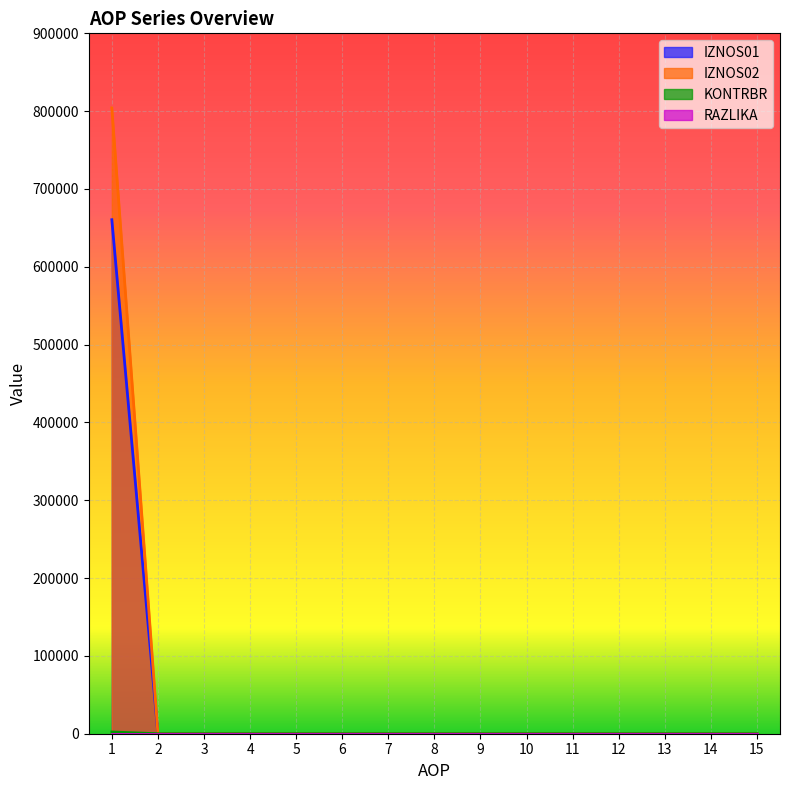

At which category is the sum across all series the highest?

1